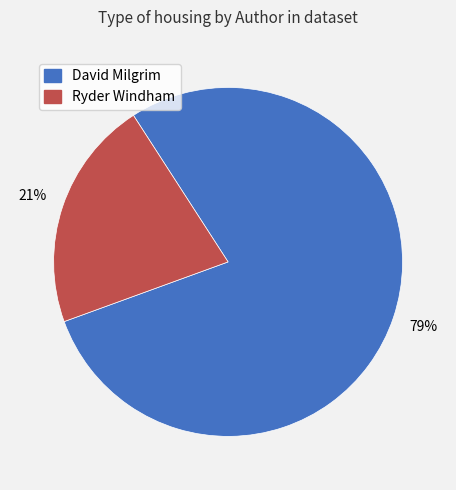

How many segments does this pie chart have?

2